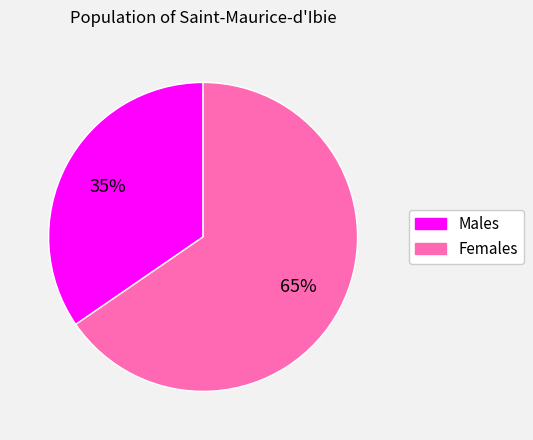

To the nearest percent, what is the average slice percentage?

50%